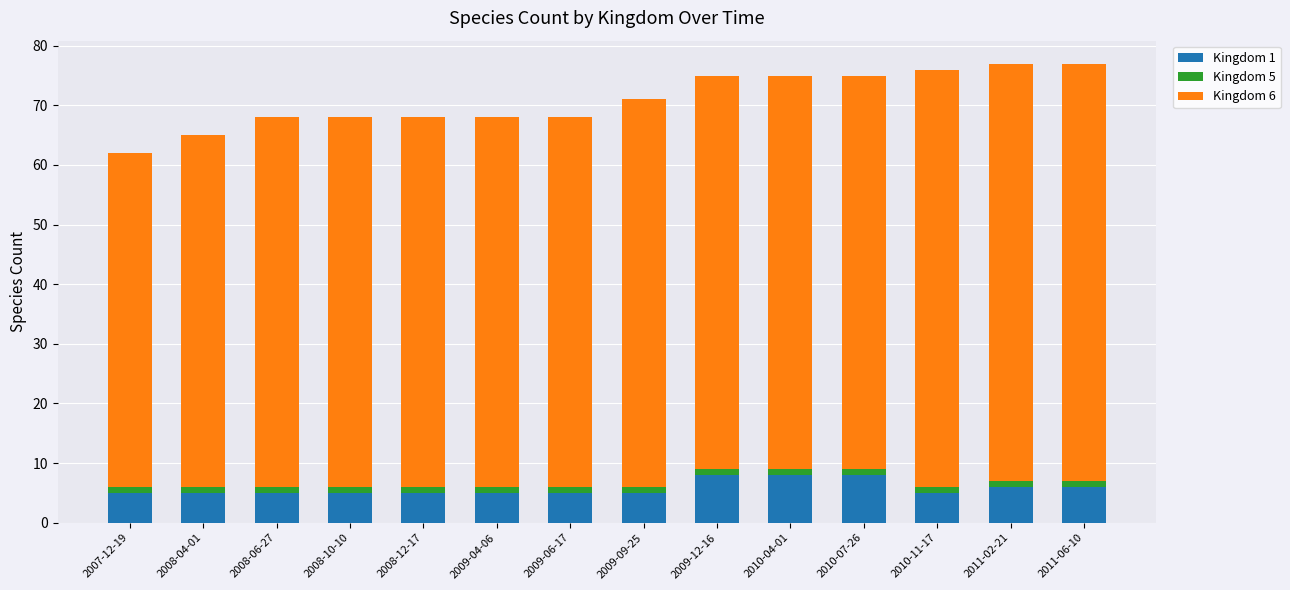

The value of Kingdom 1 at 2010-04-01 is 8. True or false?

True